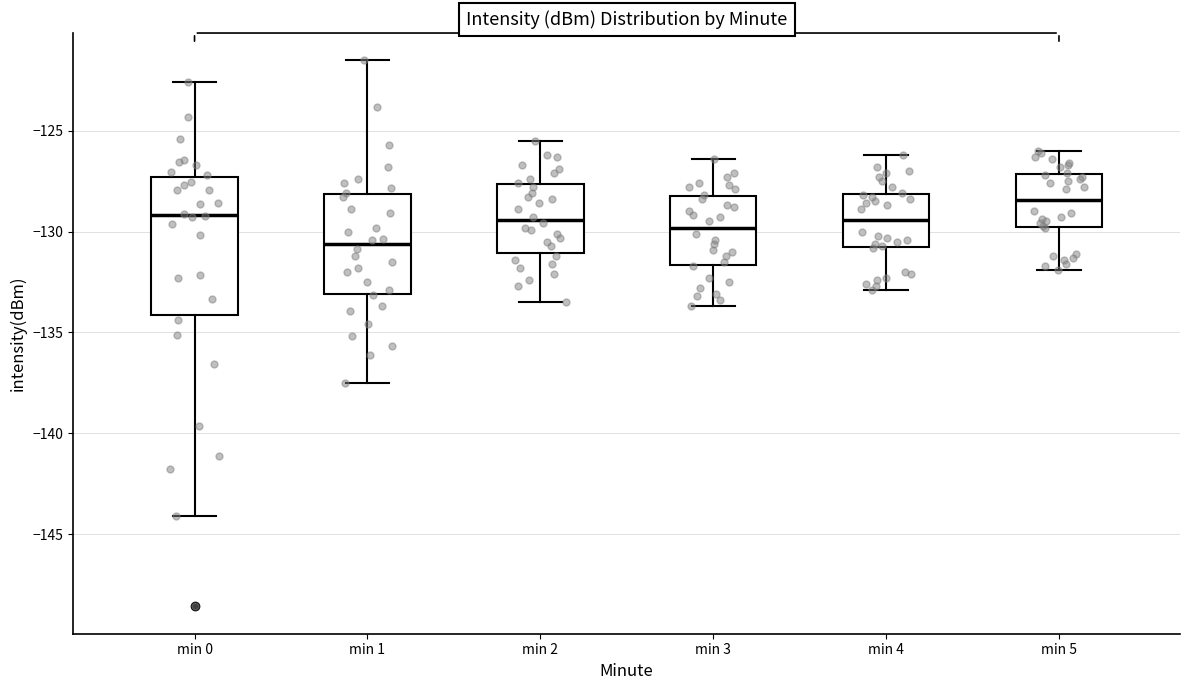

Comparing the boxes themselves (not the whiskers), which one is the tallest?

min 0